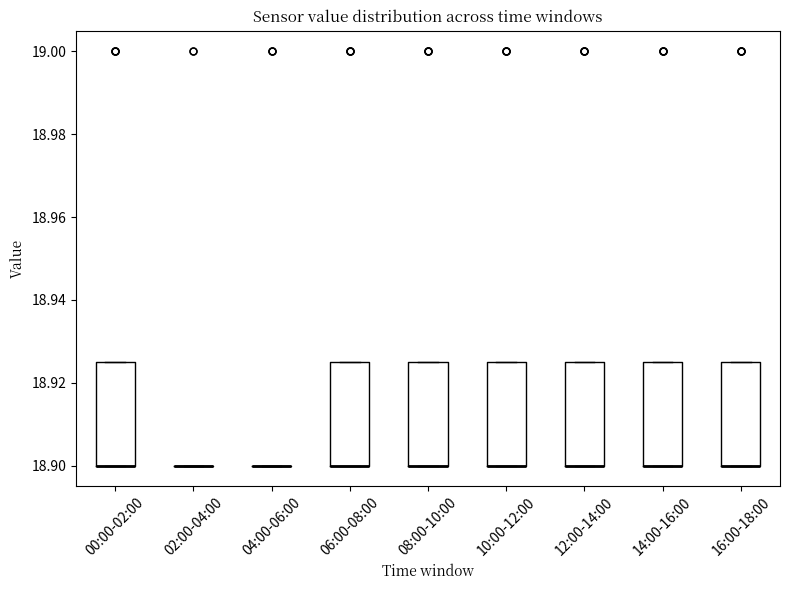

Reading left to right, transcribe this box plot: for each box, give where its median line is, the range the box spans, and where its two whiskers end, as read against the y-axis. The values are not printed on the chart, so give them approximately, as read against the axis.

00:00-02:00: median 18.900 (drawn on the box's lower edge), box 18.900 to 18.926, whiskers 18.900 to 18.926
02:00-04:00: box collapsed to a line at 18.900, whiskers 18.900 to 18.900
04:00-06:00: box collapsed to a line at 18.900, whiskers 18.900 to 18.900
06:00-08:00: median 18.900 (drawn on the box's lower edge), box 18.900 to 18.926, whiskers 18.900 to 18.926
08:00-10:00: median 18.900 (drawn on the box's lower edge), box 18.900 to 18.926, whiskers 18.900 to 18.926
10:00-12:00: median 18.900 (drawn on the box's lower edge), box 18.900 to 18.926, whiskers 18.900 to 18.926
12:00-14:00: median 18.900 (drawn on the box's lower edge), box 18.900 to 18.926, whiskers 18.900 to 18.926
14:00-16:00: median 18.900 (drawn on the box's lower edge), box 18.900 to 18.926, whiskers 18.900 to 18.926
16:00-18:00: median 18.900 (drawn on the box's lower edge), box 18.900 to 18.926, whiskers 18.900 to 18.926